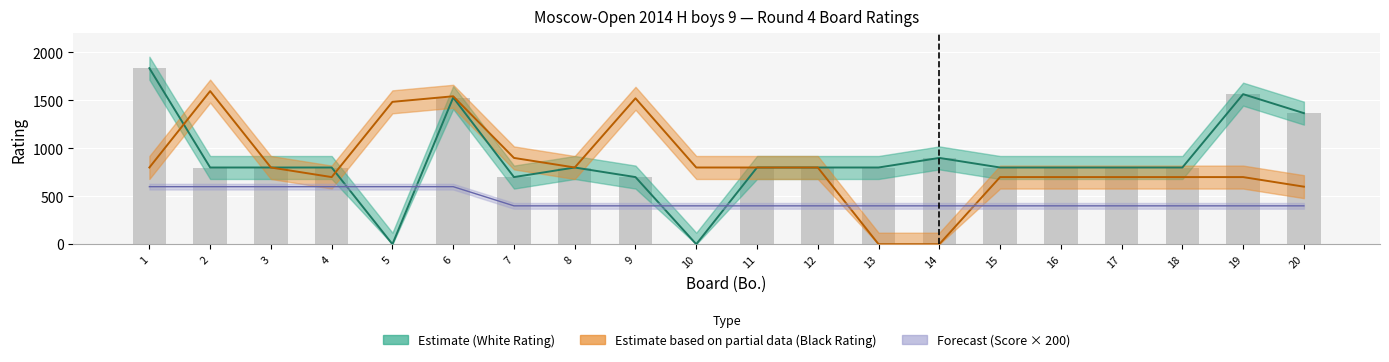

Which series has the widest spread of values?

White Rating